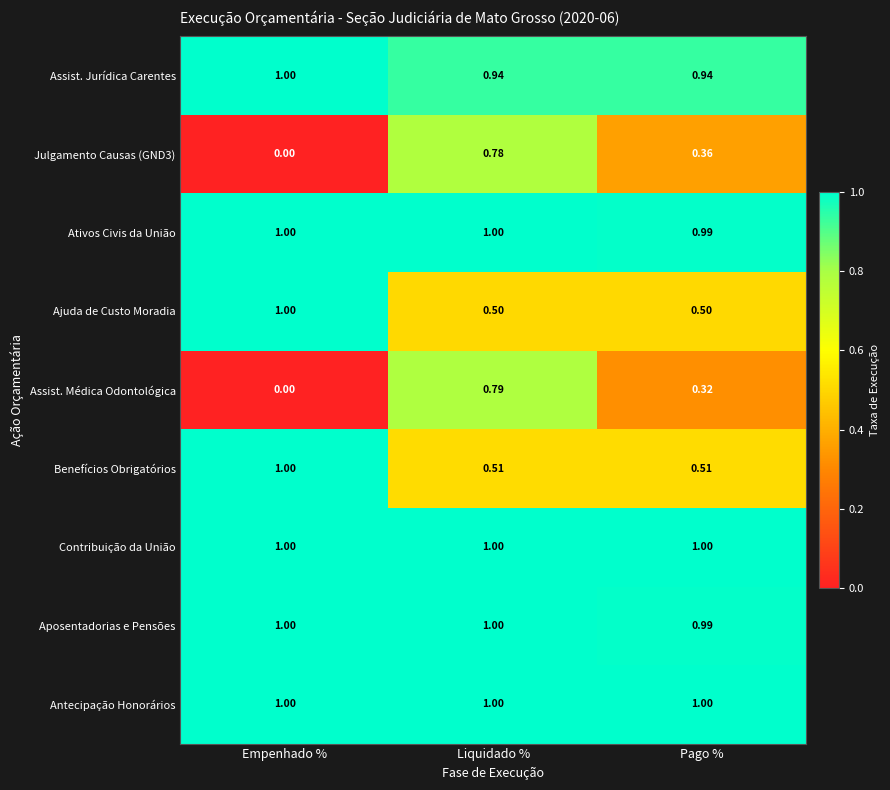

At which label does Julgamento Causas (GND3) reach its minimum?

Empenhado %